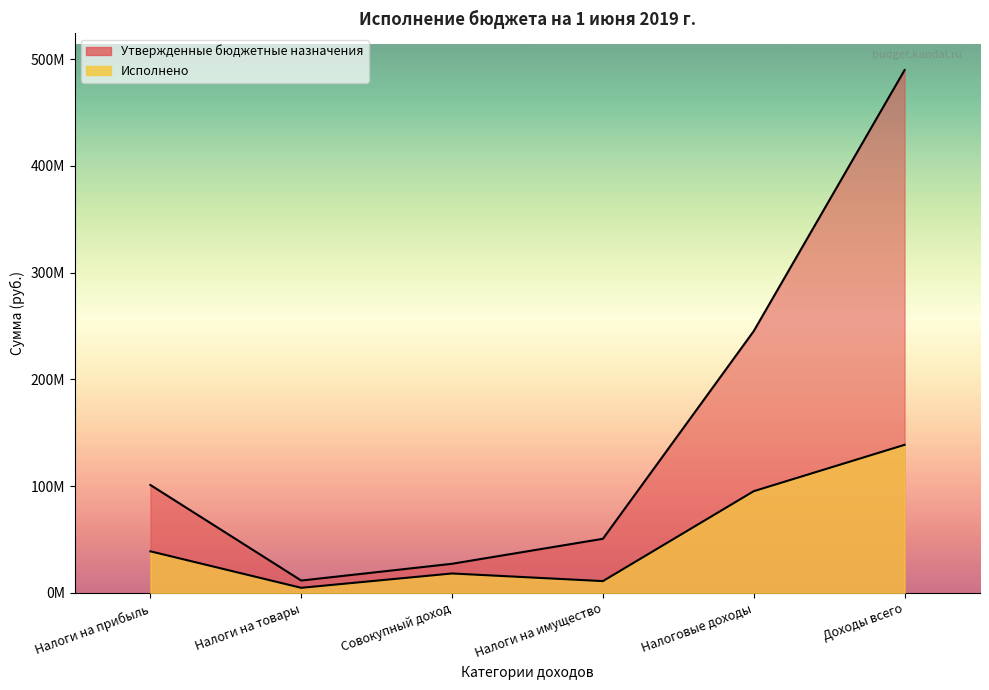

What is the difference between the Утвержденные бюджетные назначения values at Совокупный доход and Налоги на имущество?

23400000.0